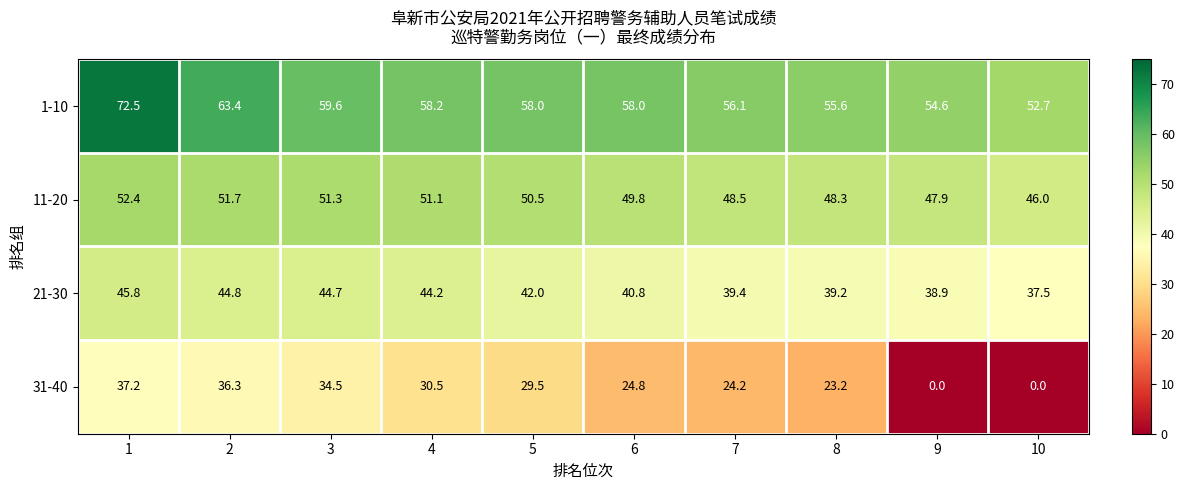

At 3, list the series in order from largest to smallest.

1-10, 11-20, 21-30, 31-40